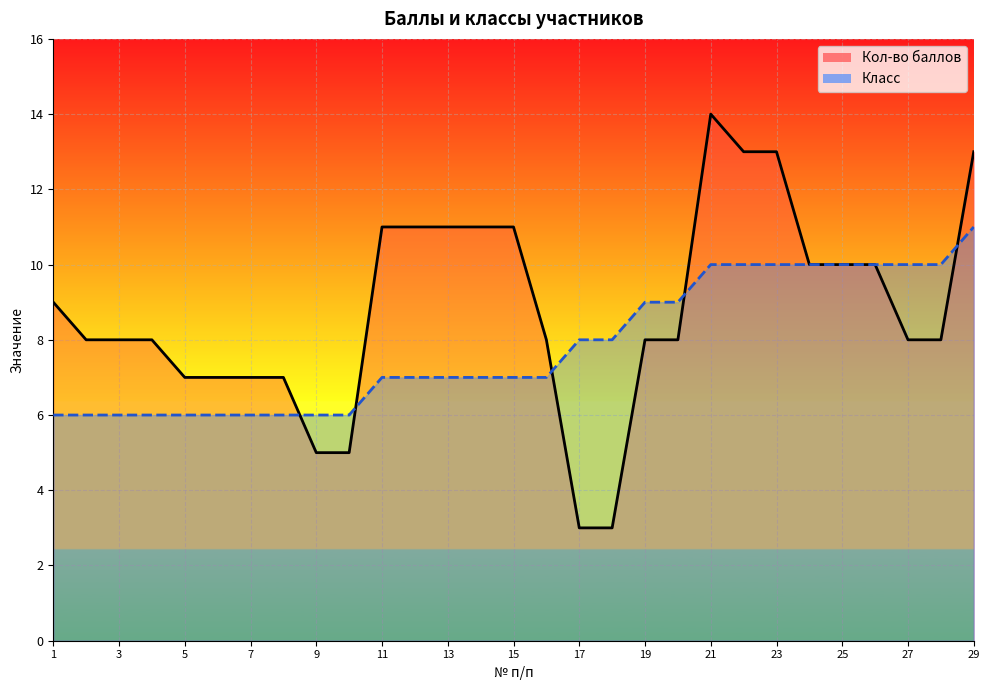

True or false: Кол-во баллов has a value of 8 at 16.

True